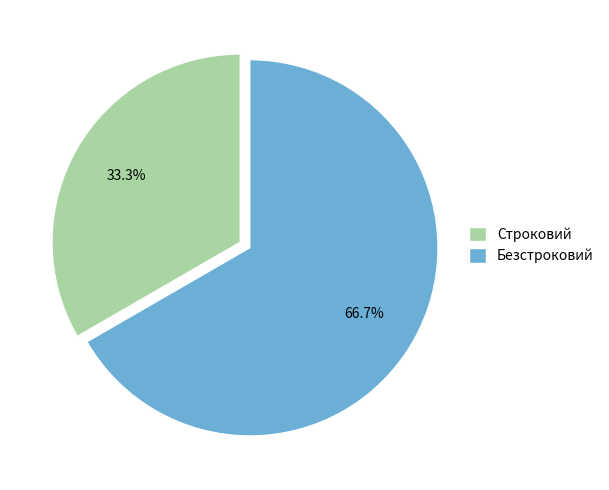

True or false: Безстроковий accounts for 67% of the total.

True